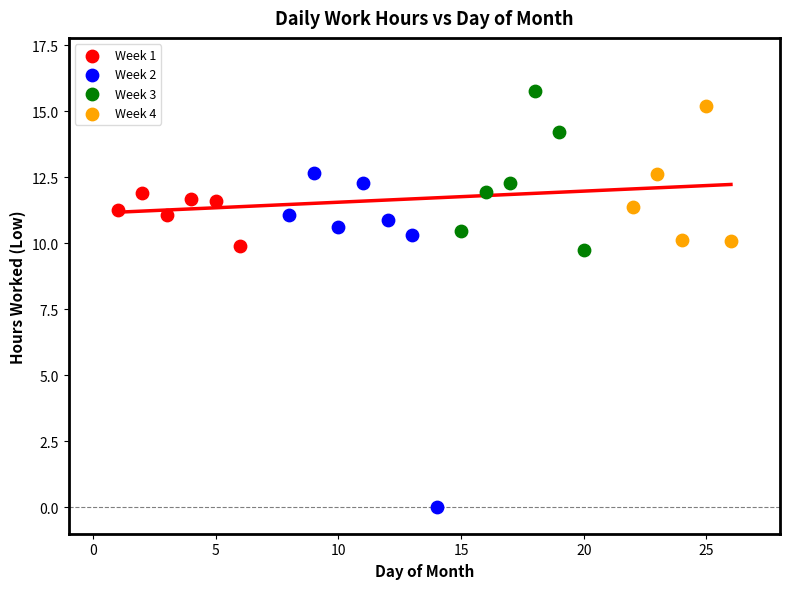

Which series has the widest spread of Y values?

Week 2